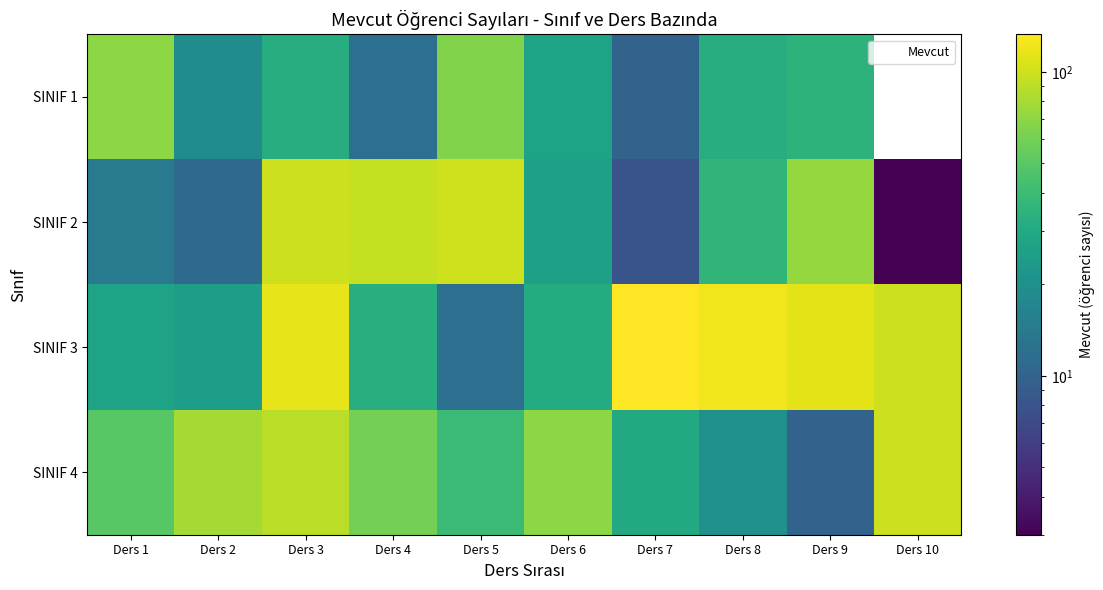

Where is SINIF 3 nearest to the value 72?

Ders 10